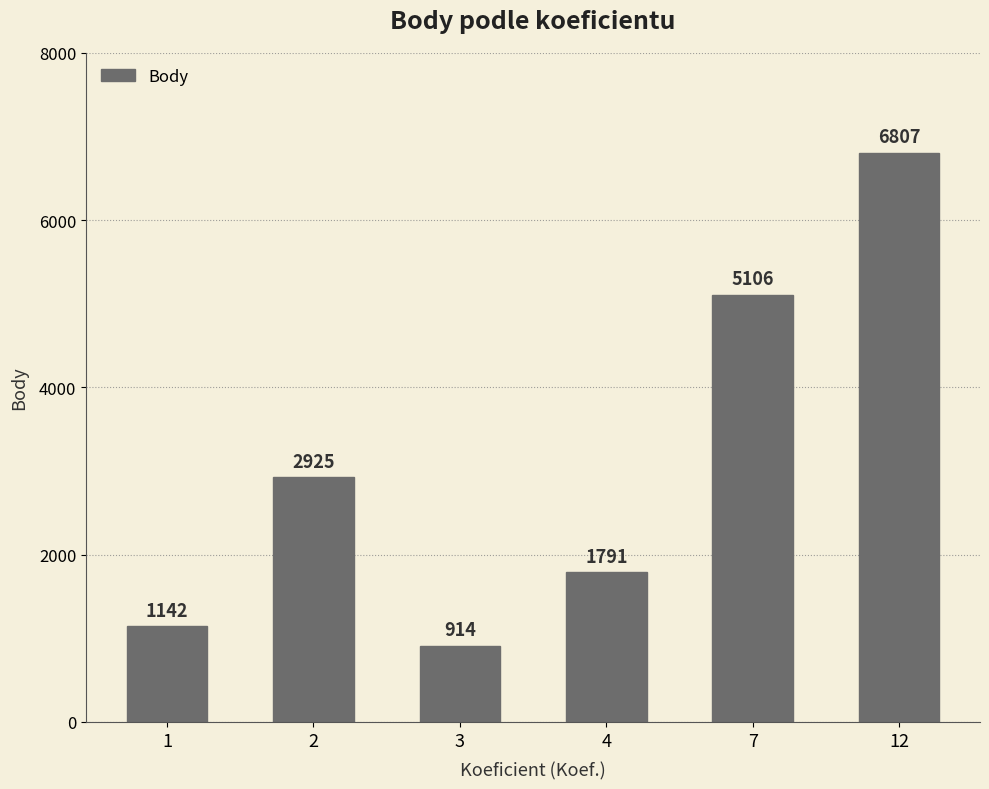

What is the value of the 1st bar from the left?

1142